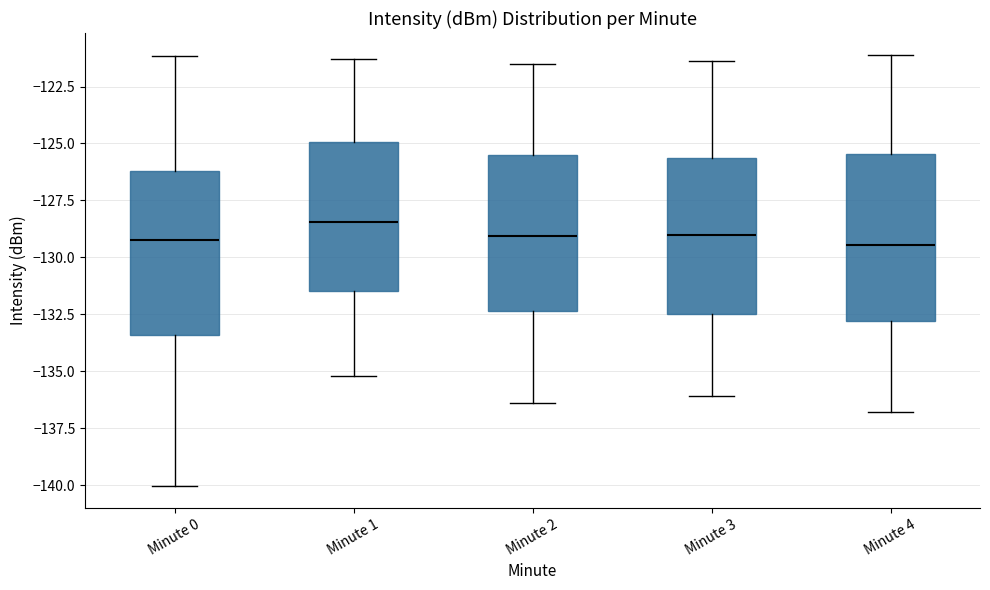

Where is the lower edge of the box for Minute 1 on the y-axis? The values are not printed on the chart, so give them approximately, as read against the axis.

-131.5